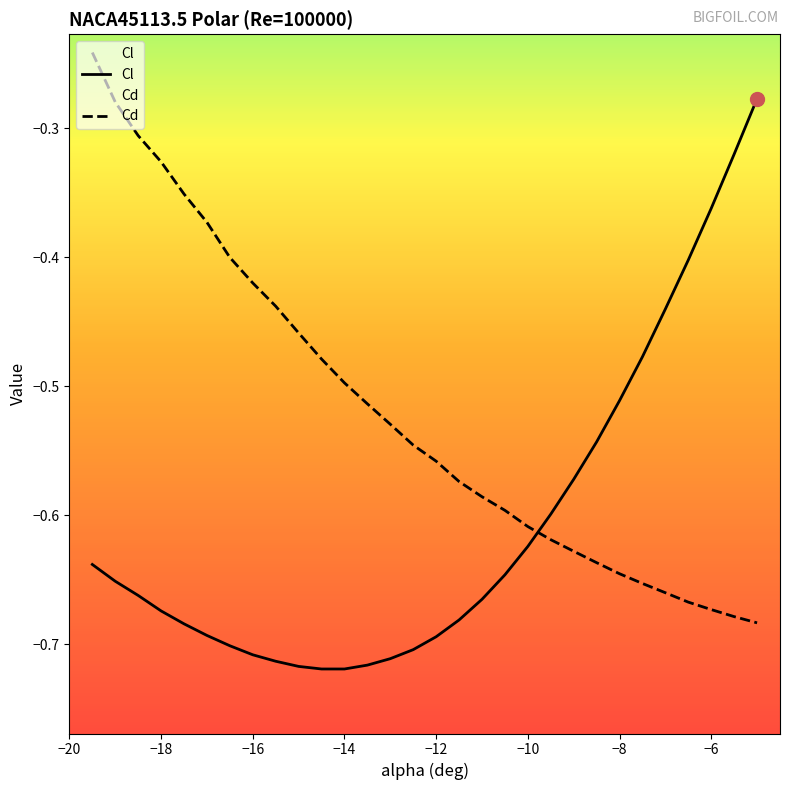

Between -17.5 and -7.5, which series saw the biggest shift?

Cd